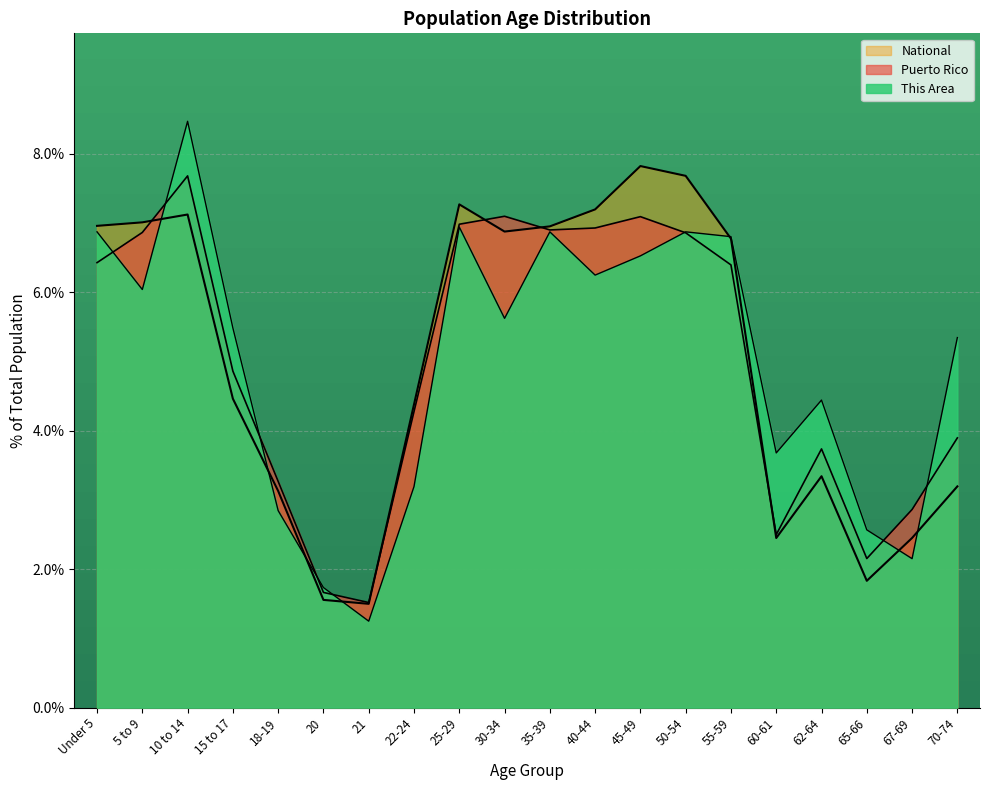

After their last crossing, which series has the higher values: National or This Area?

This Area